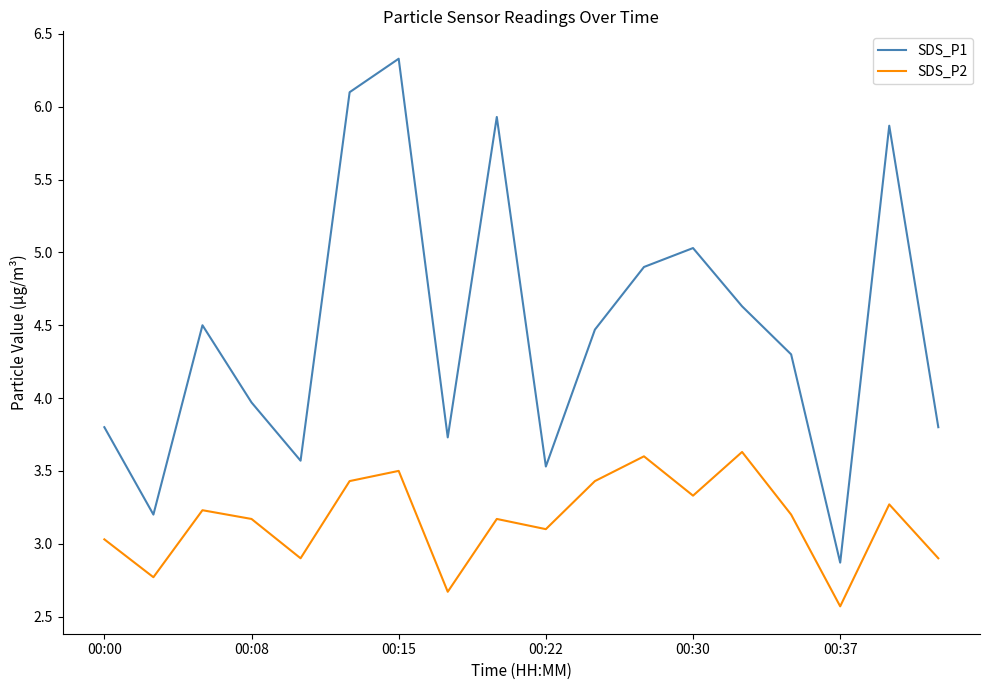

What is the maximum value for SDS_P2?

3.6